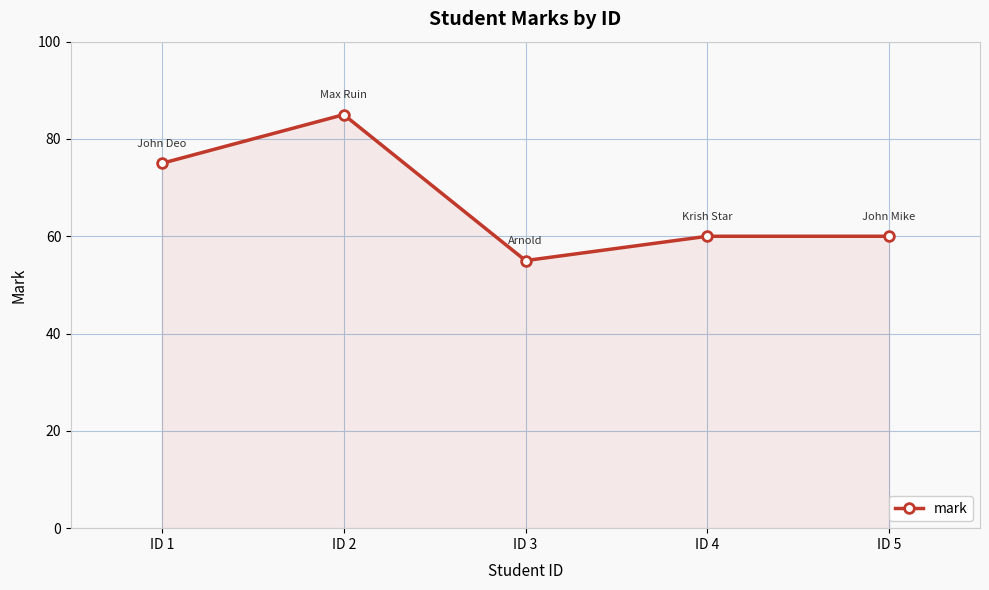

What is the difference between the maximum and minimum values?

30